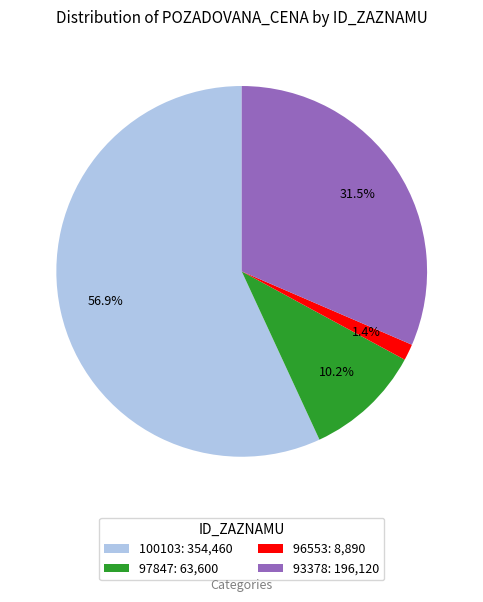

What is the largest slice in the pie chart?

100103